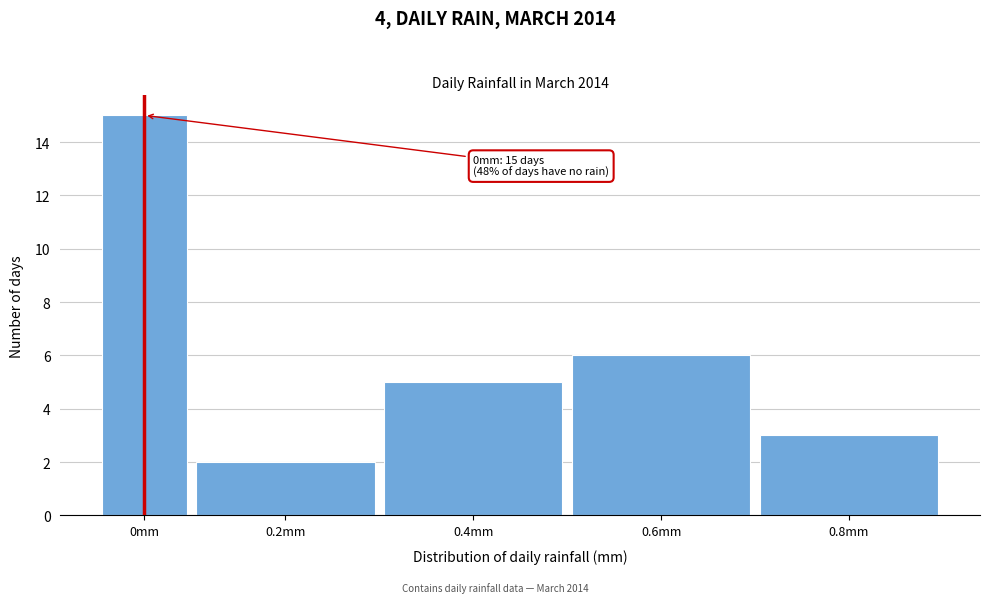

Reading left to right, list all the values displayed in this chart.

0mm=15	0.2mm=2	0.4mm=5	0.6mm=6	0.8mm=3